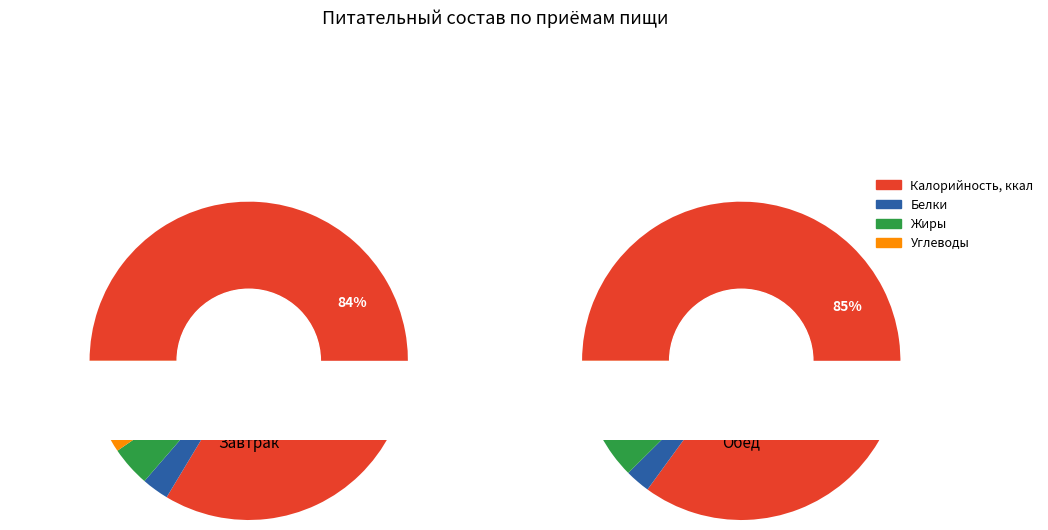

Does Калорийность, ккал account for over 50% of the chart?

Yes